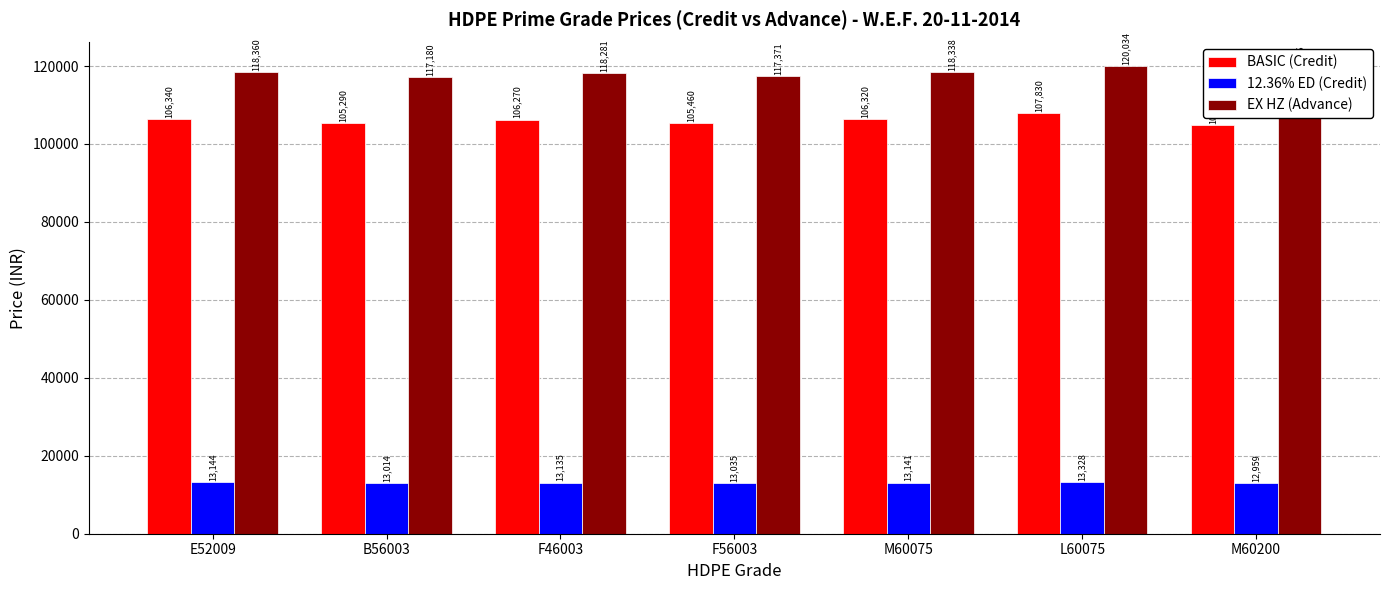

The EX HZ (Advance) series shows 120034.2 at L60075. True or false?

True